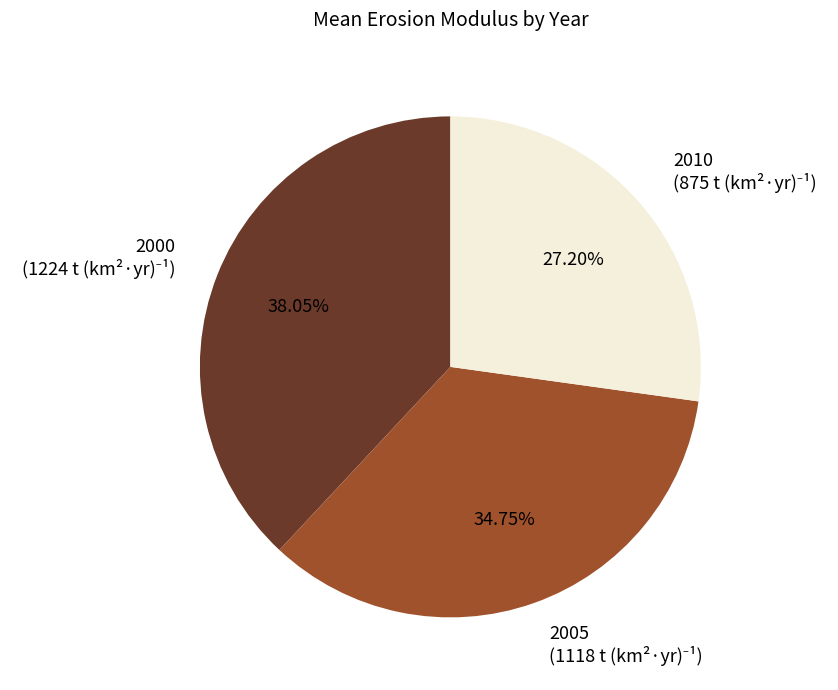

To the nearest percent, what portion does 2010 represent?

27%